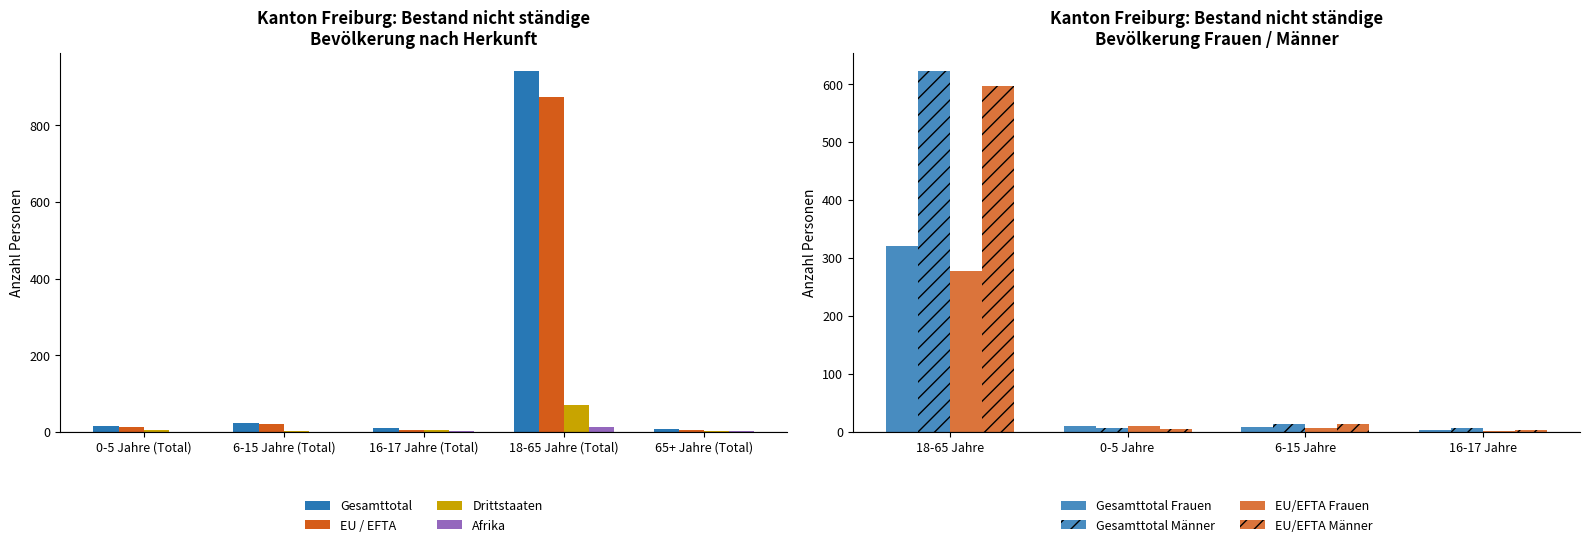

Which series changed the most between 0-5 Jahre (Total) and 65+ Jahre (Total)?

Gesamttotal